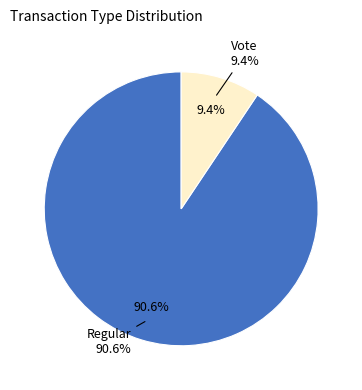

How many segments does this pie chart have?

2